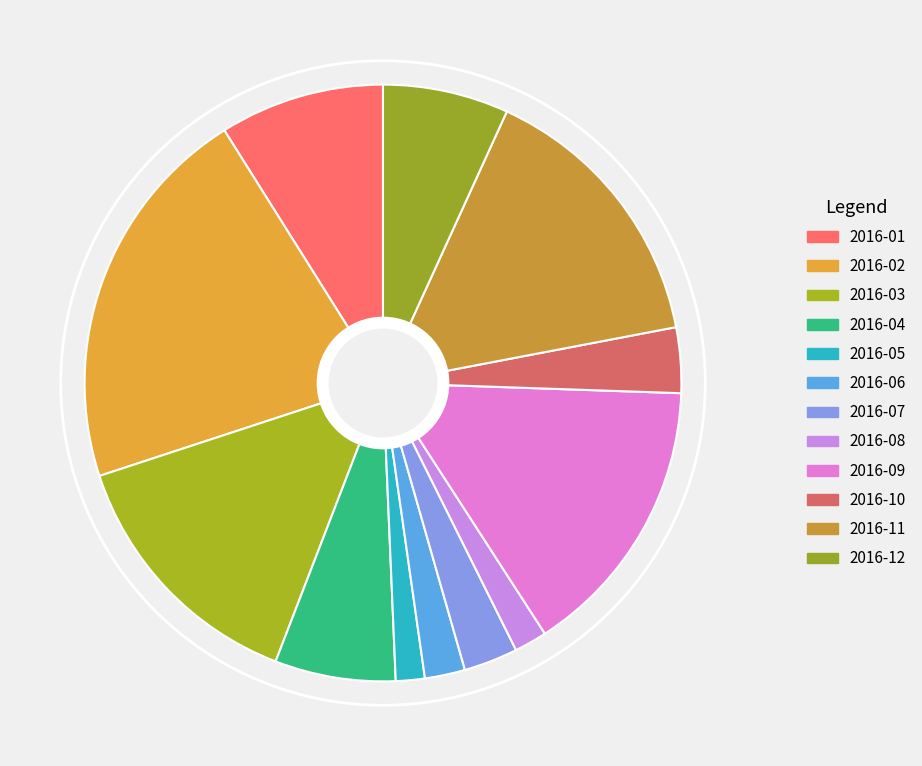

How many segments does this pie chart have?

12